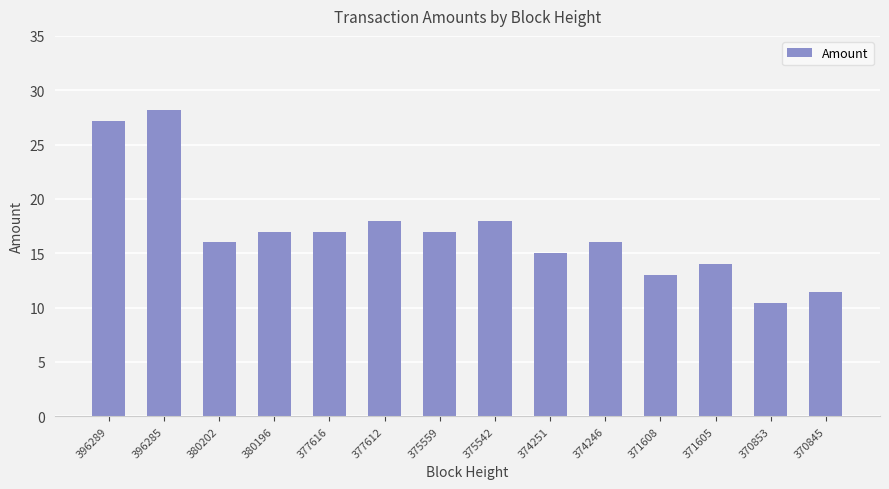

What is the difference between the maximum and second lowest values?

16.8